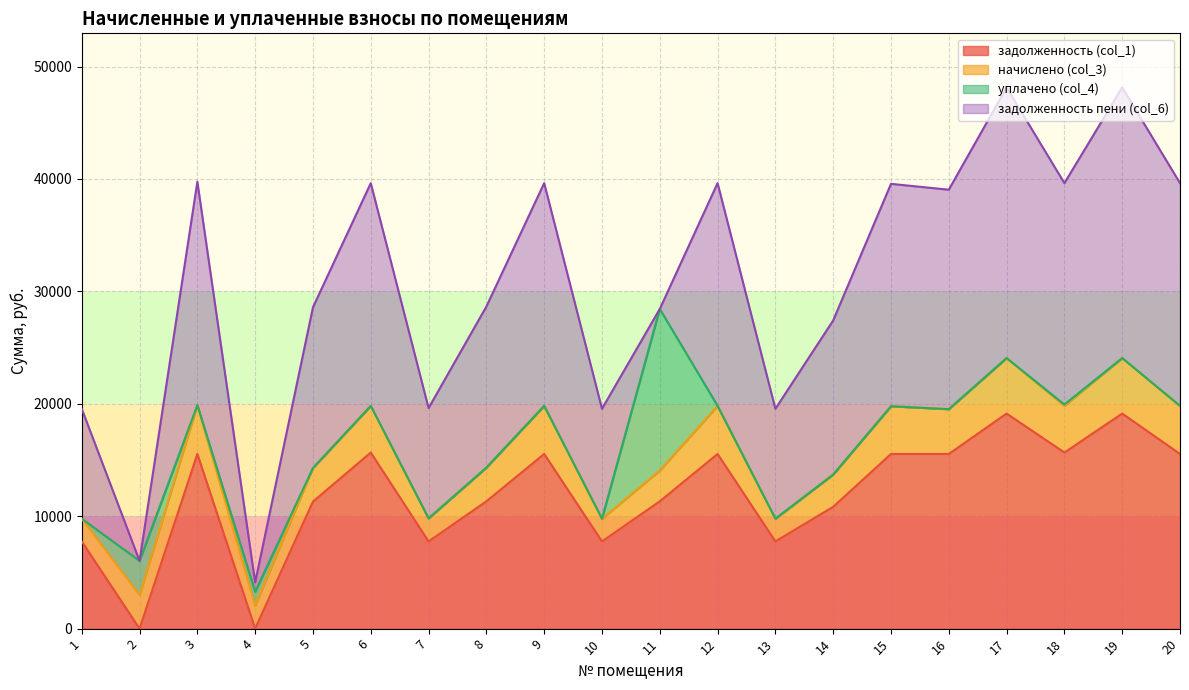

How many series are shown in this chart?

4